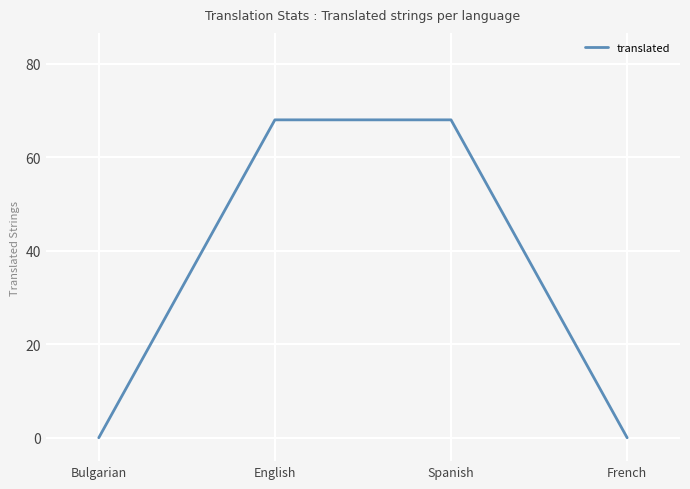

The value at Spanish is 68. True or false?

True